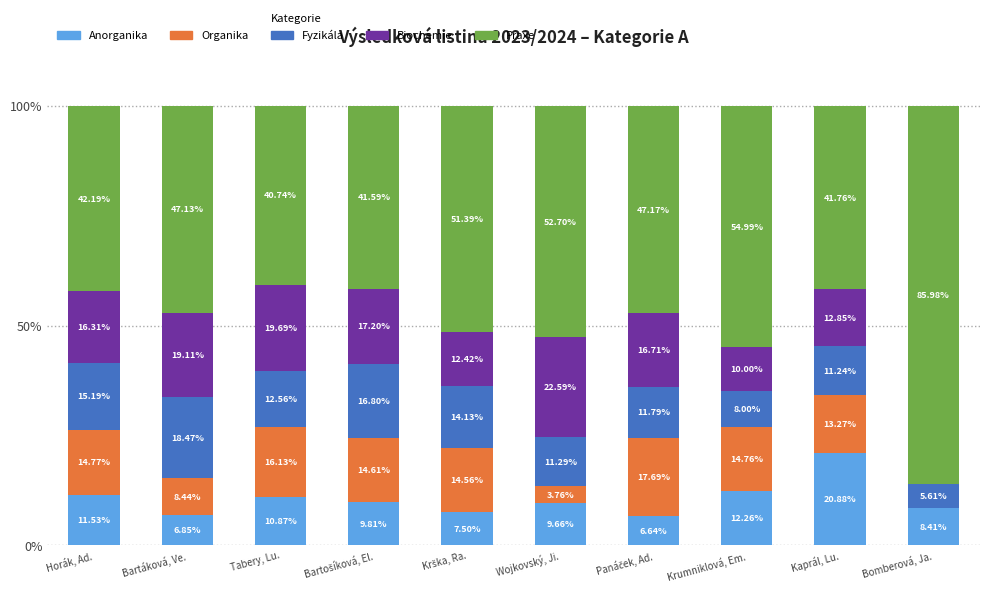

What is the total value across all series at Krumniklová, Em.?

100.0